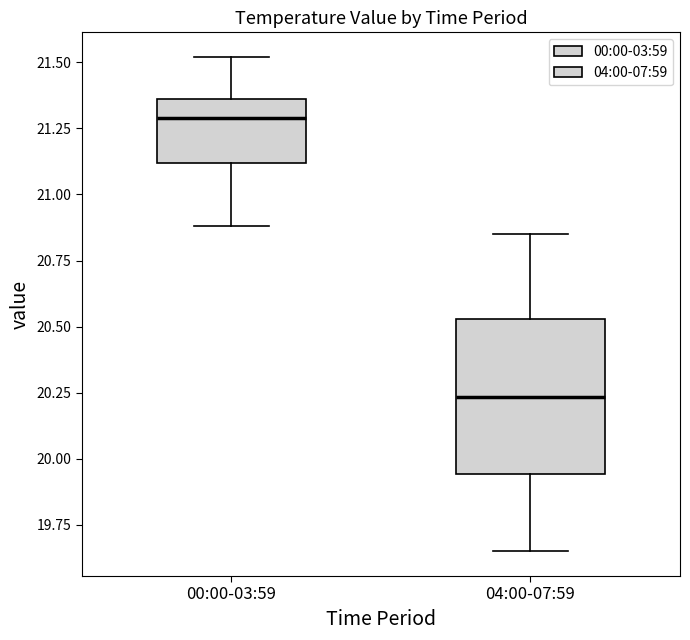

Which box is the tallest, from its lower edge to its upper edge?

04:00-07:59